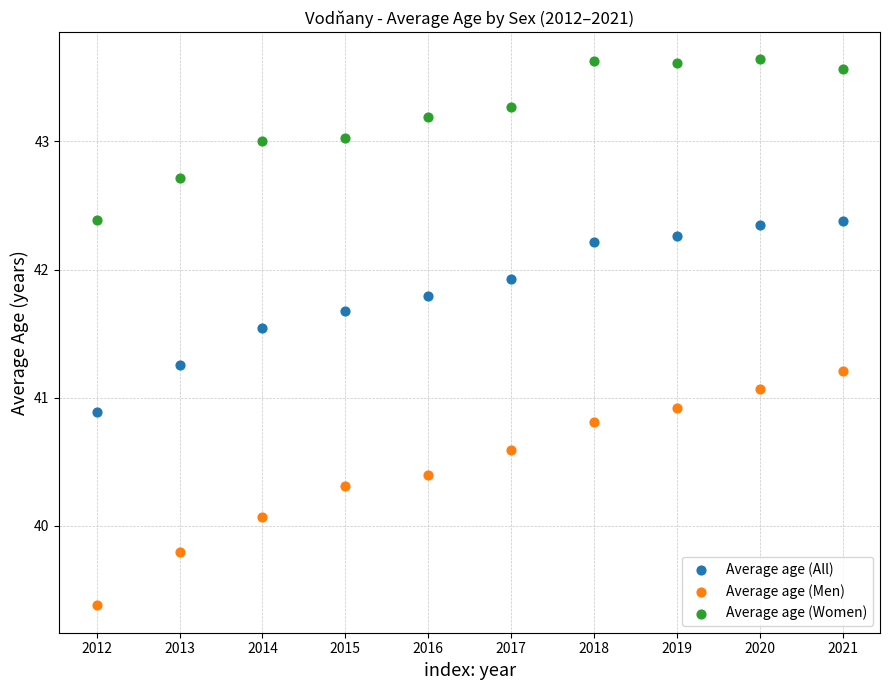

Which series reaches the maximum Y coordinate?

Average age (Women)